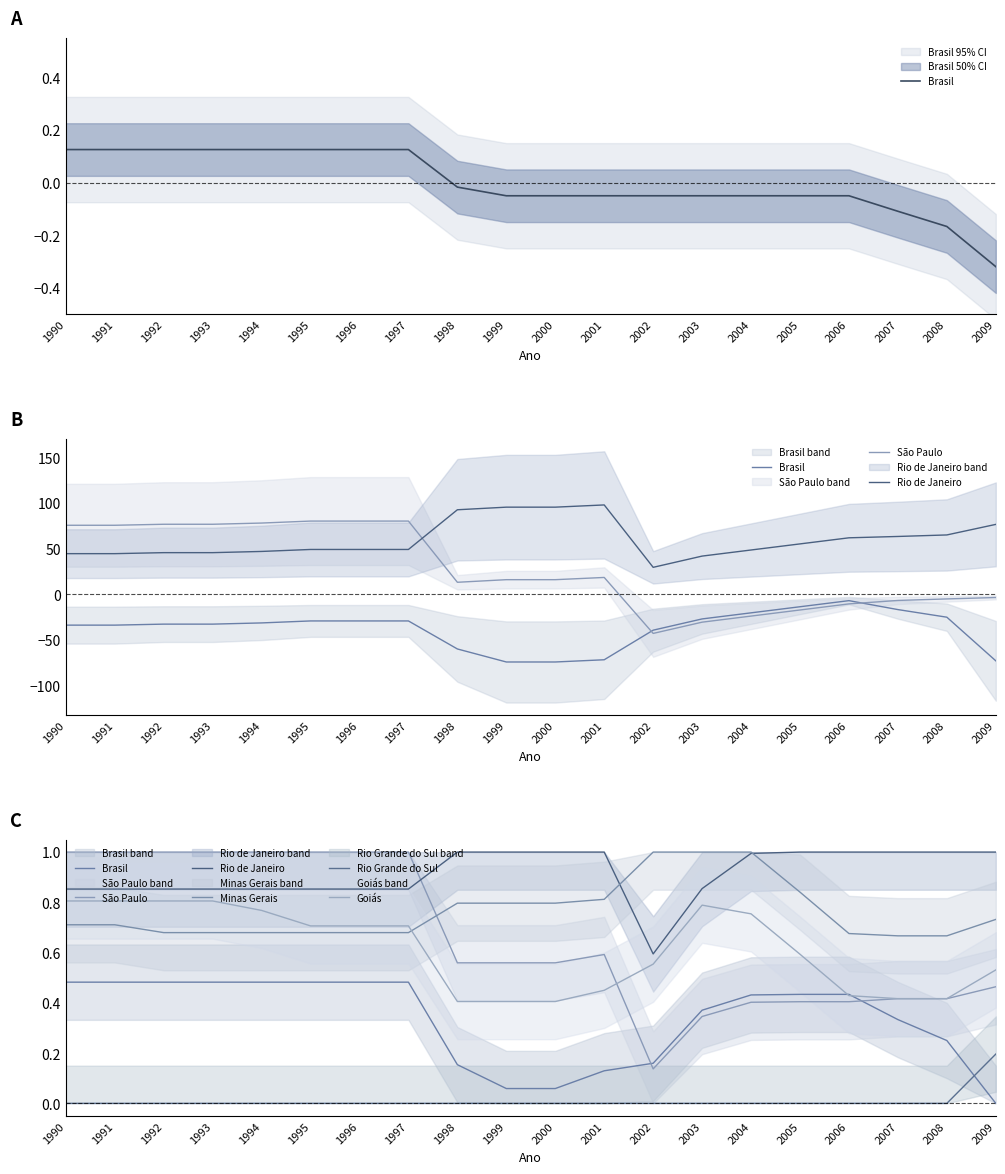

What is the difference between the Rio de Janeiro values at 1998 and 1994?

0.1